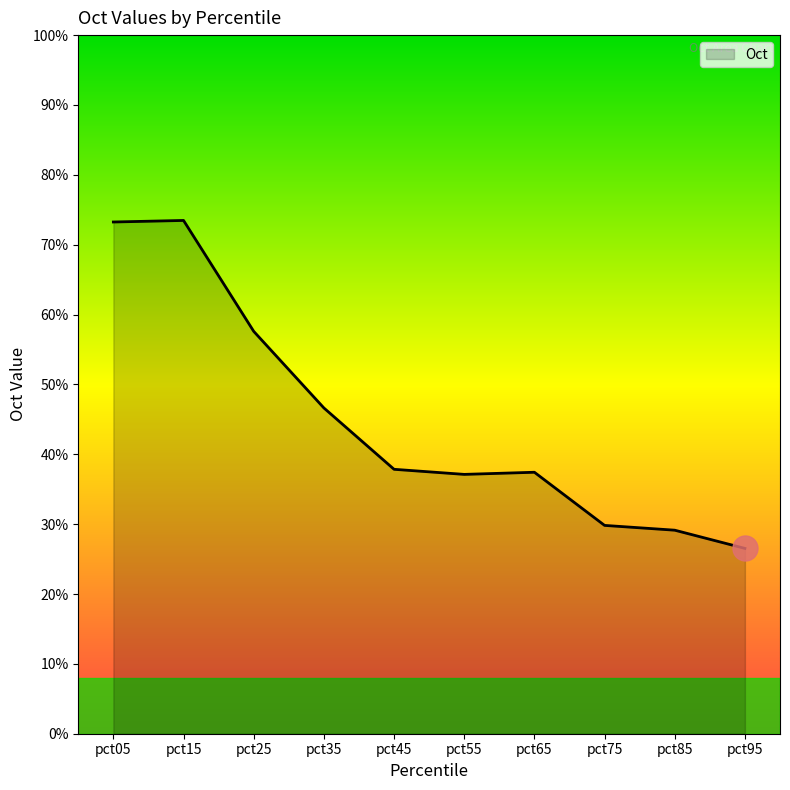

Which has a higher value, pct85 or pct25?

pct25